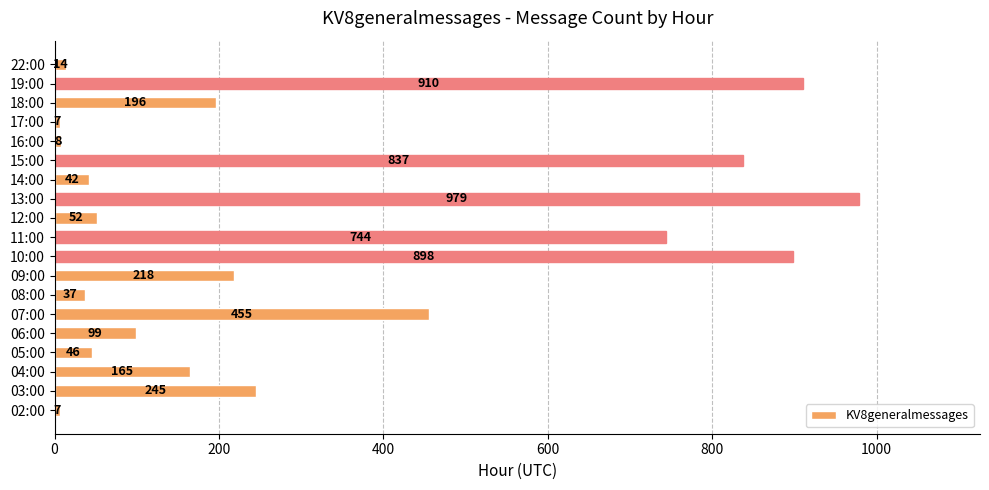

What is the greatest value displayed?

979